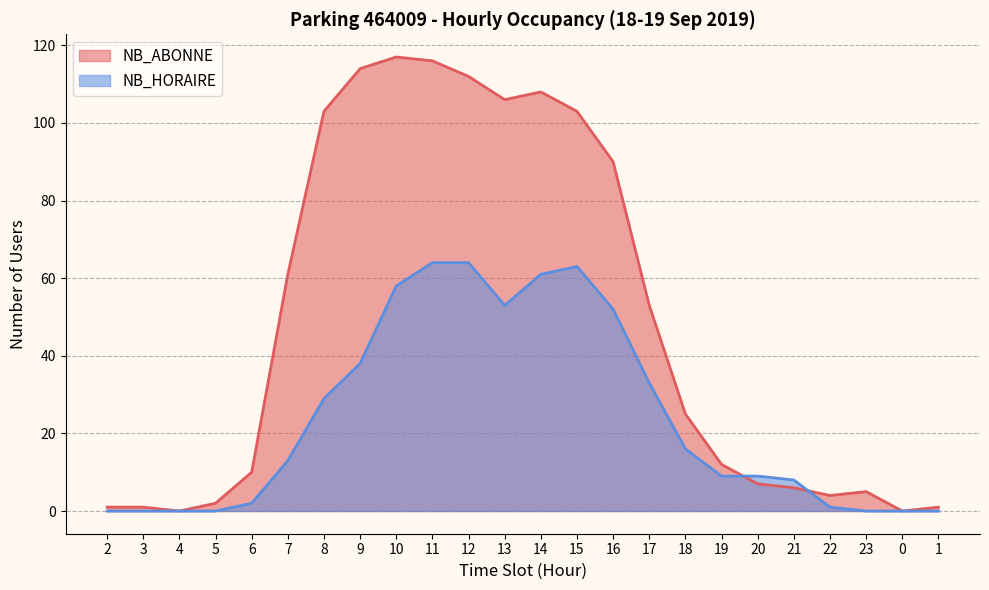

At which category is the sum across all series the highest?

11